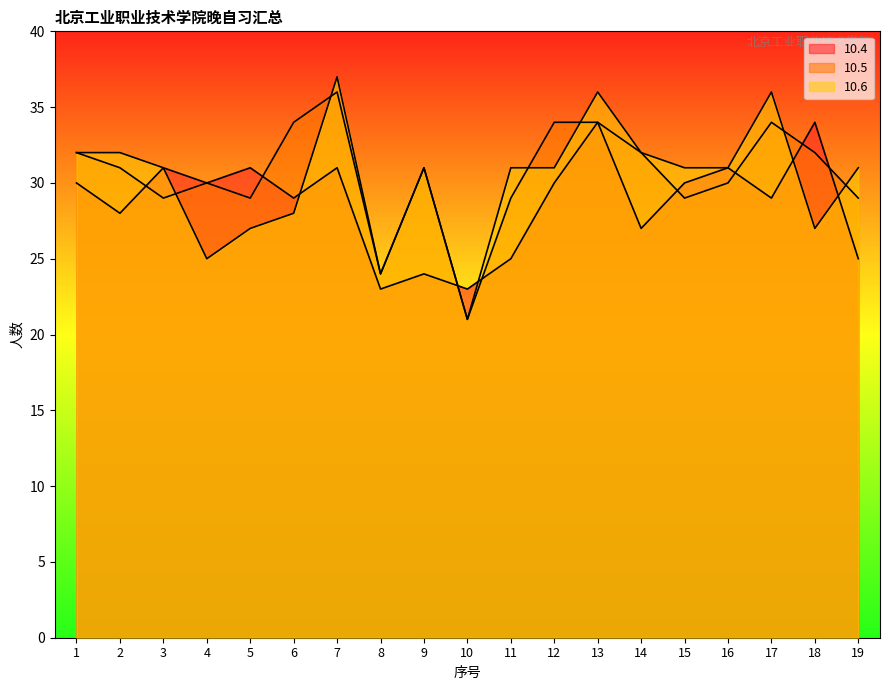

Which series changed the most between 3 and 16?

10.5